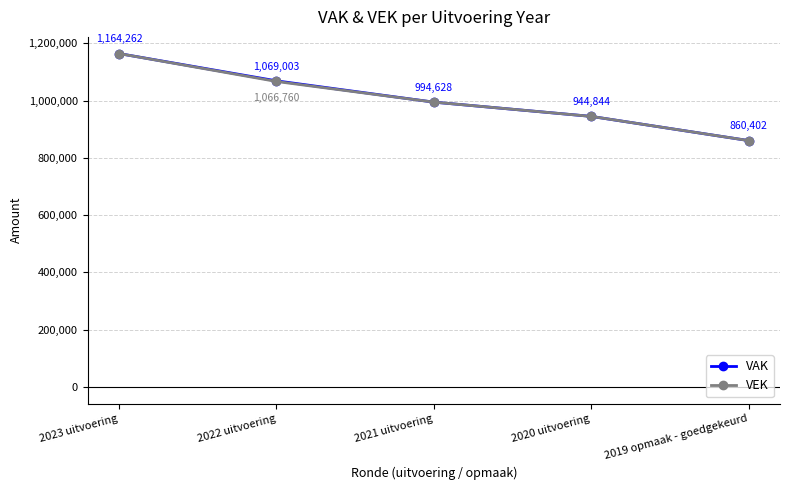

What is the spread (max minus min) of values at 2022 uitvoering?

2243